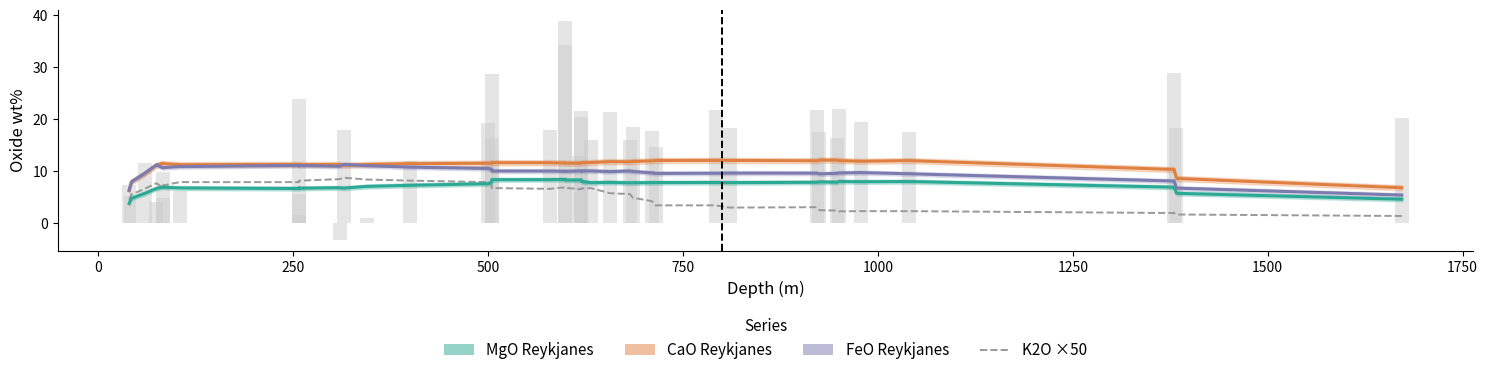

List the series in order of their peak value, highest first.

CaO Reykjanes, FeO Reykjanes, K2O ×50, MgO Reykjanes